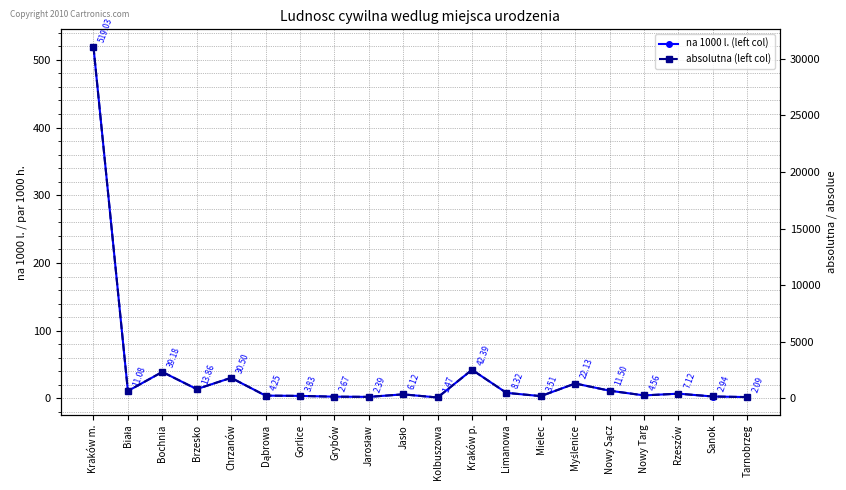

True or false: absolutna (left col) has more than 2 points higher than both neighbors.

True